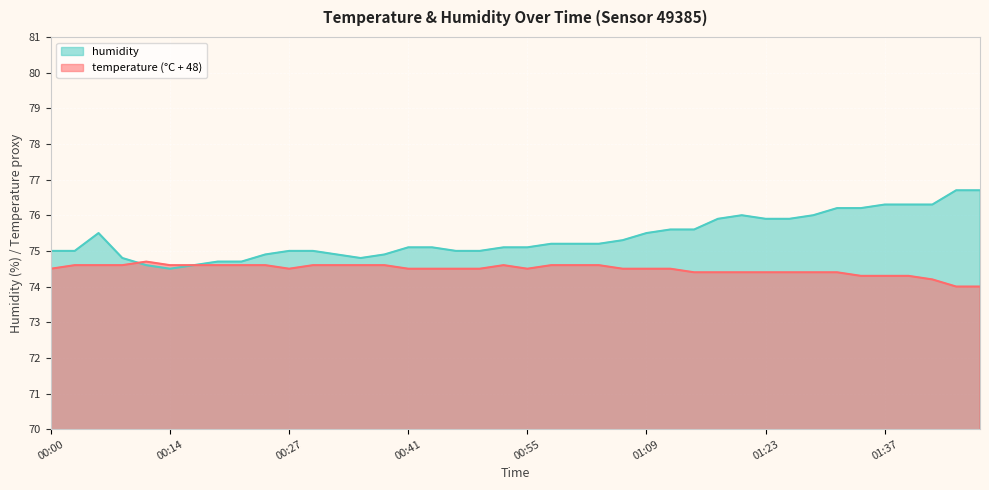

What is the minimum value for humidity?

74.5